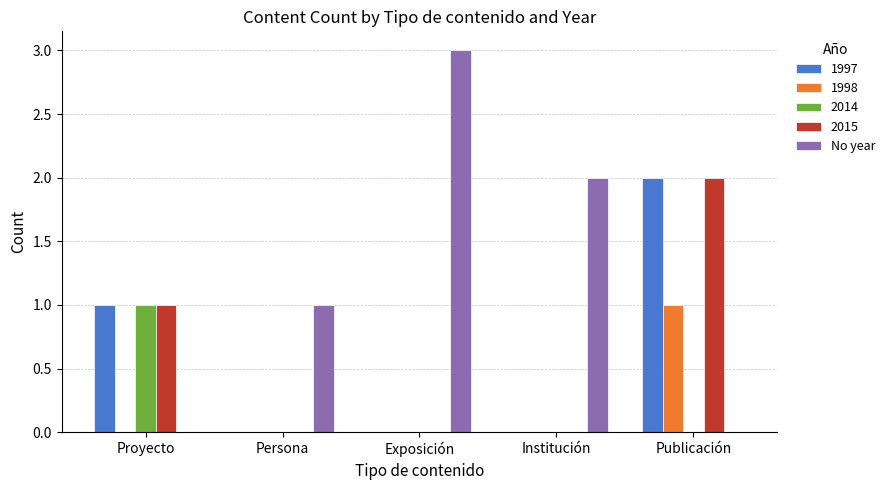

How many data points does each series have?

5